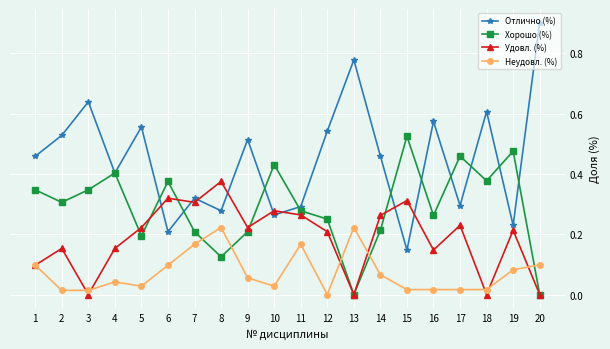

List the series in order of their overall mean, lowest first.

Неудовл. (%), Удовл. (%), Хорошо (%), Отлично (%)